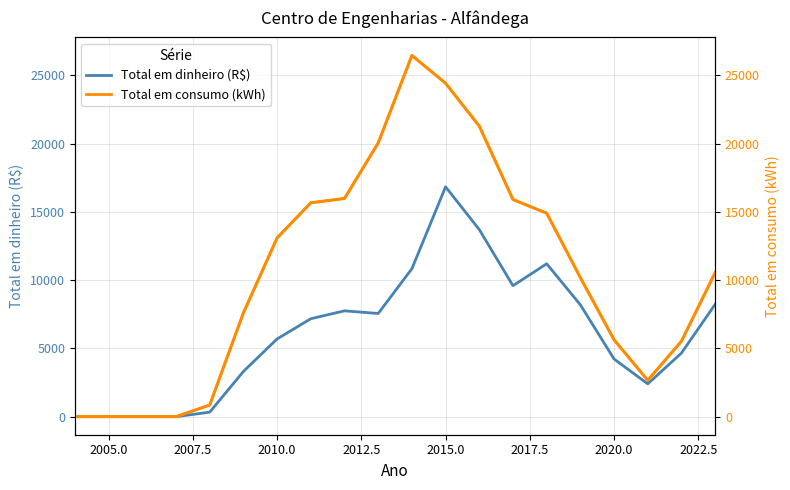

What is the maximum value shown in the chart?

26456.0